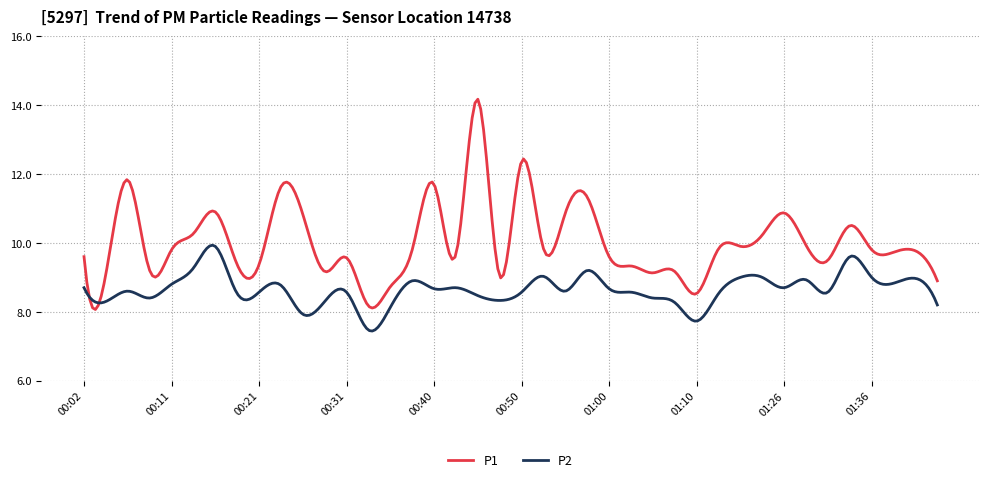

At how many categories does at least one series exceed 13?

5